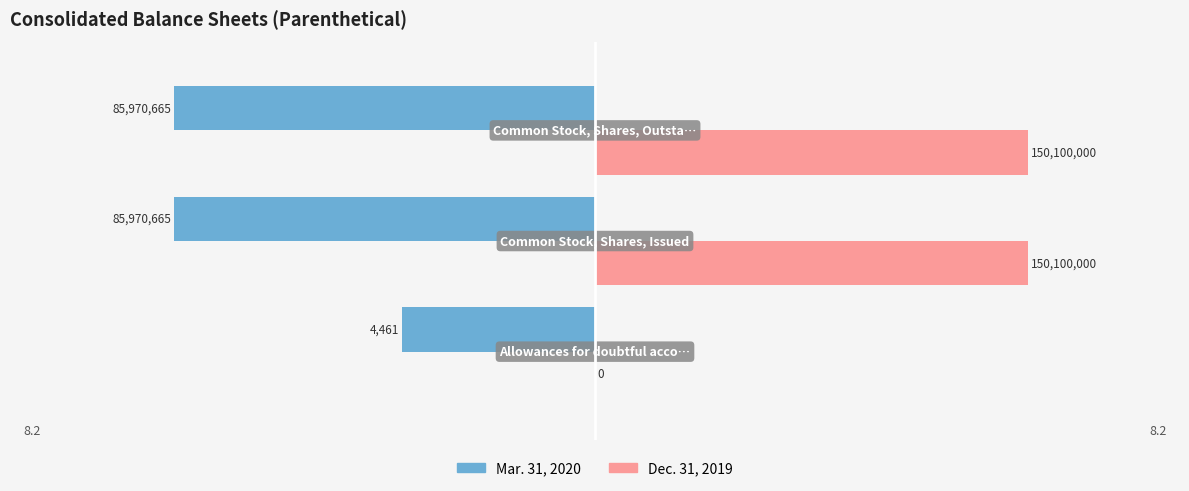

What are all the series names shown in the legend?

Mar. 31, 2020, Dec. 31, 2019